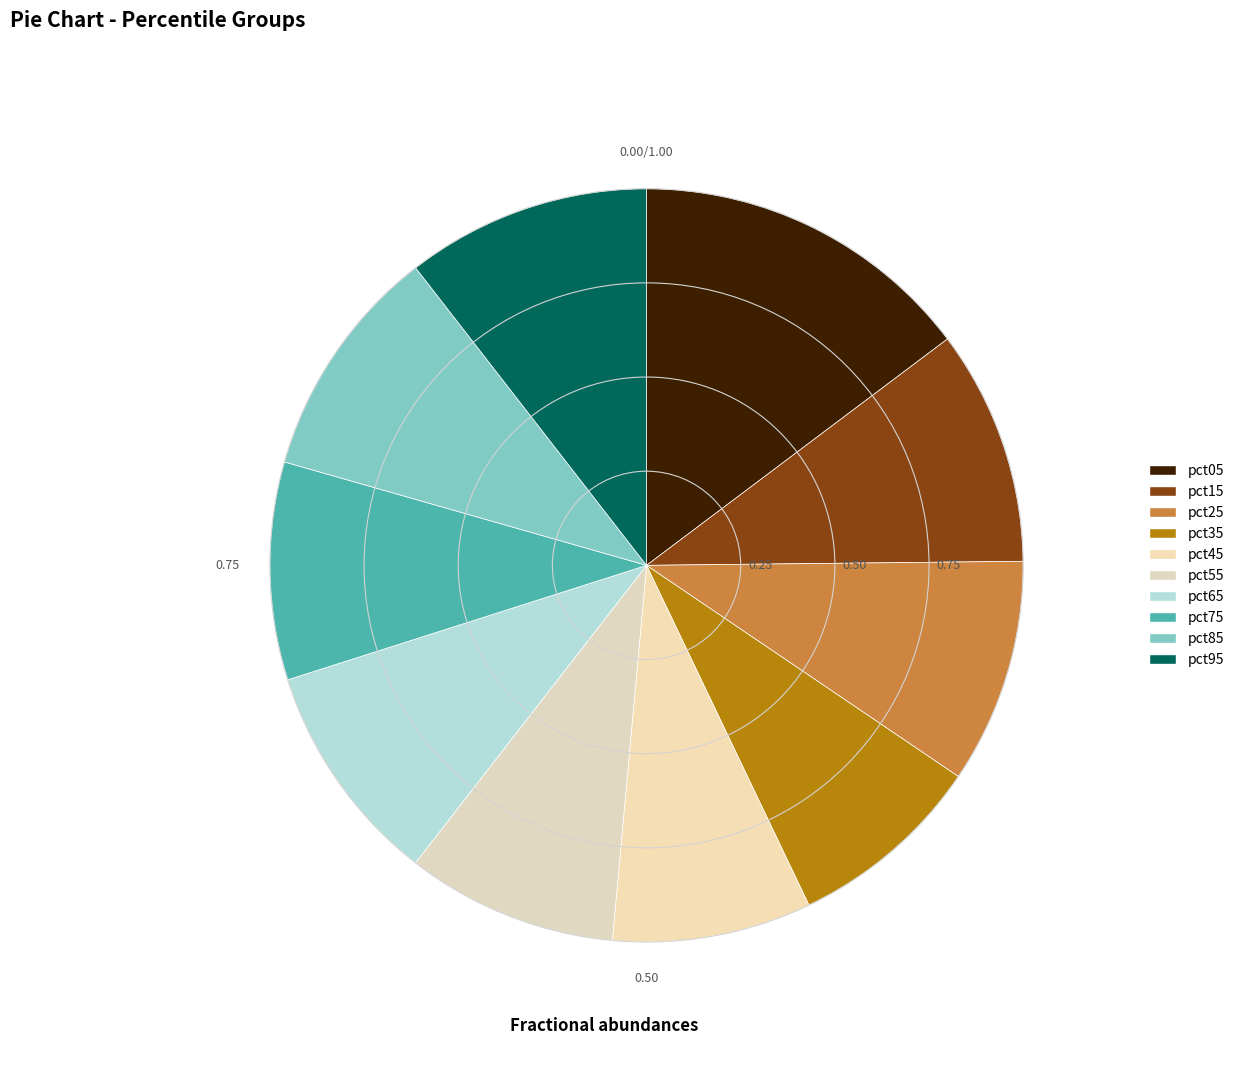

How many slices are in this pie chart?

10